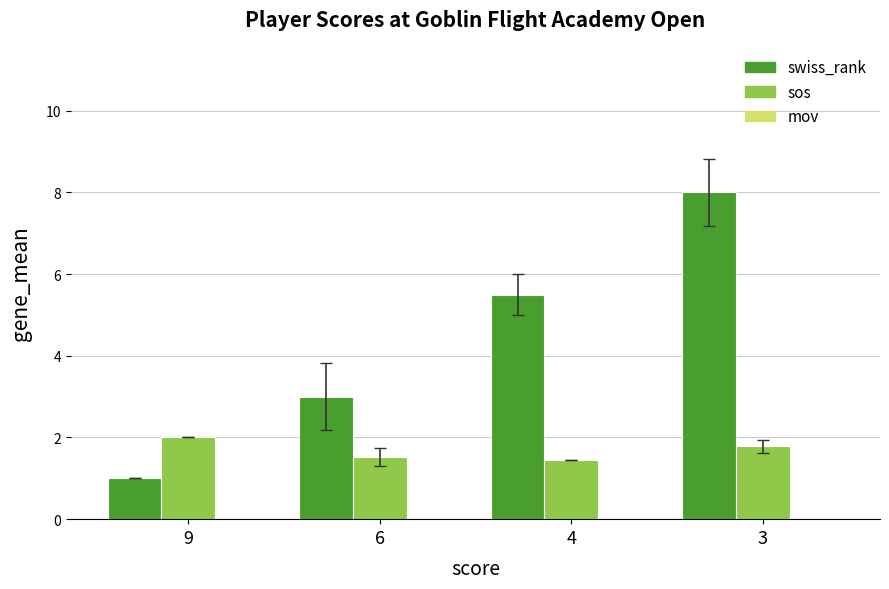

What is the average value of the sos series?

1.7